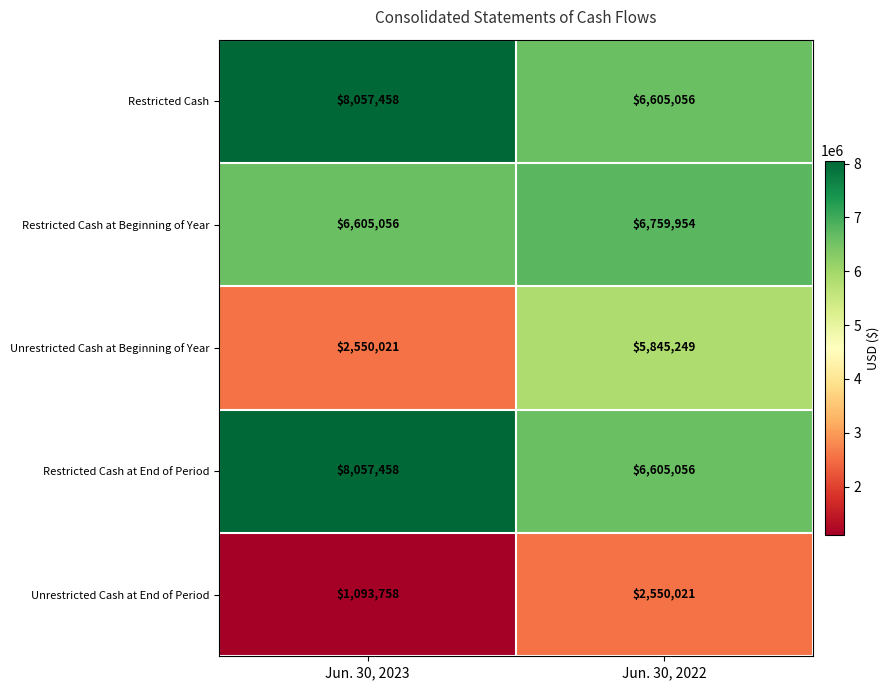

At which label is Restricted Cash at Beginning of Year closest to 6682505?

Jun. 30, 2023